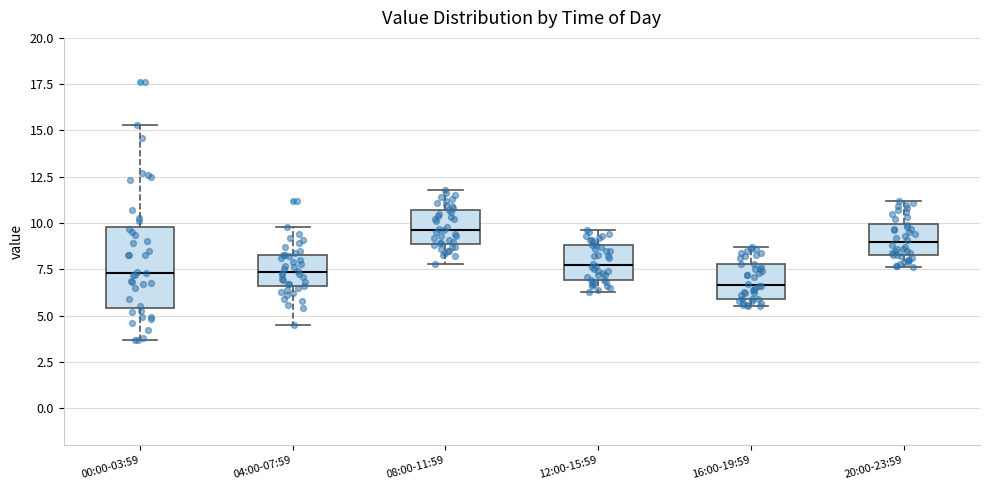

Comparing the boxes themselves (not the whiskers), which one is the tallest?

00:00-03:59